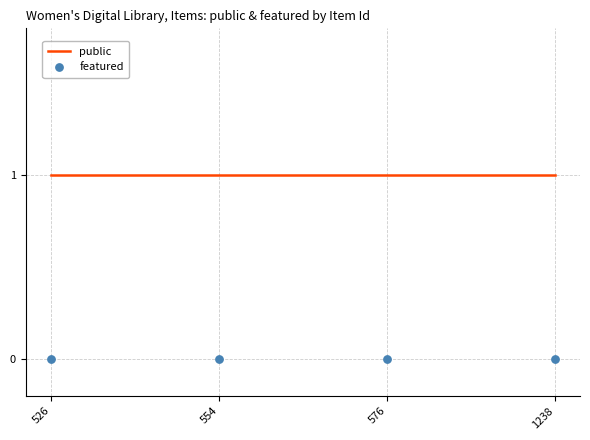

At how many categories does at least one series exceed 0?

4